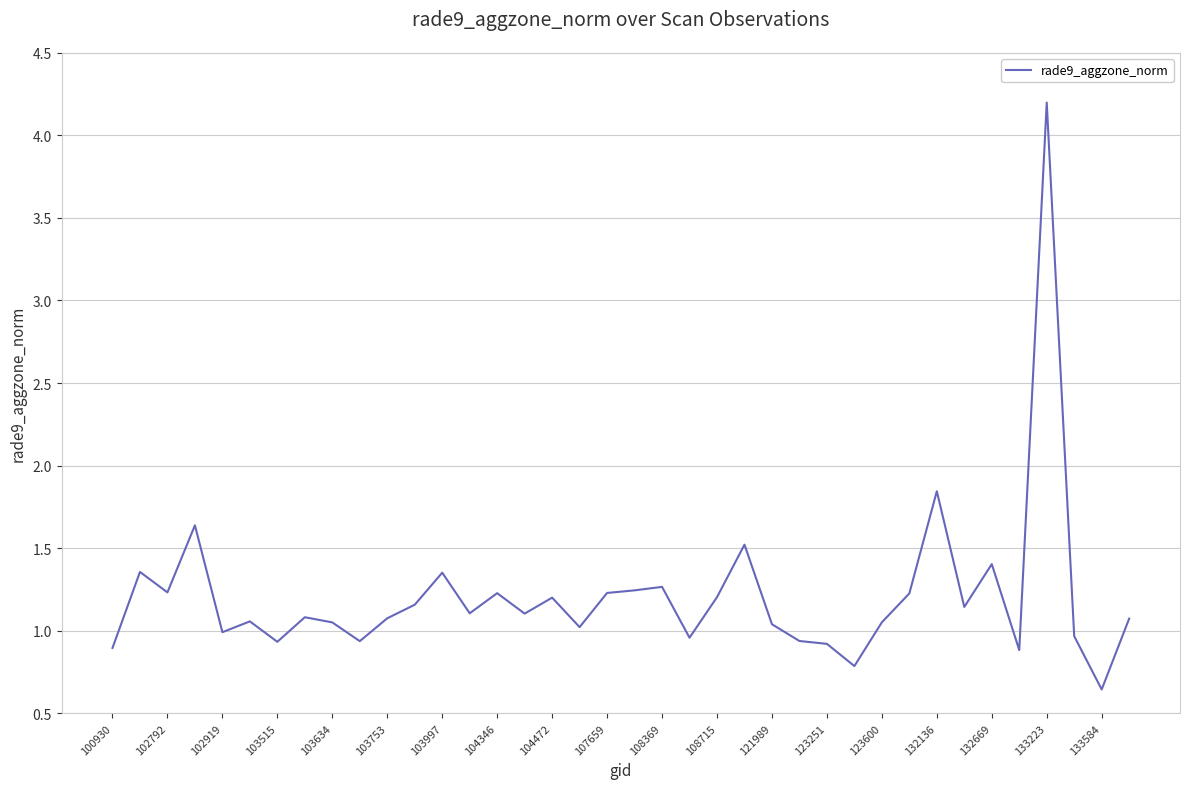

What is the maximum value shown in the chart?

4.2